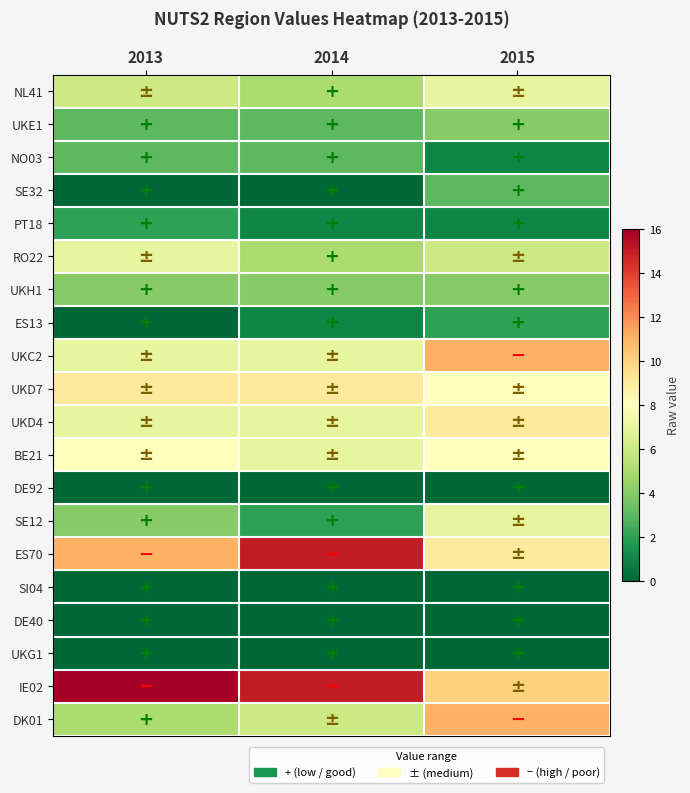

What is the greatest value displayed?

16